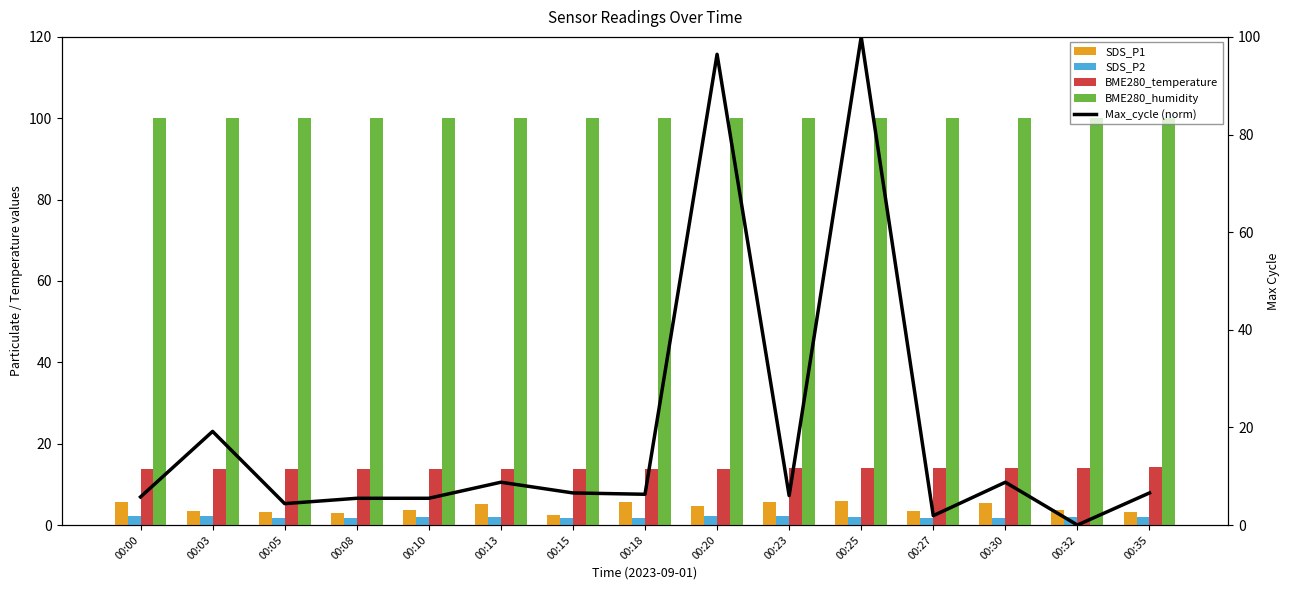

Which series has the largest range (max minus min)?

Max_cycle (norm)